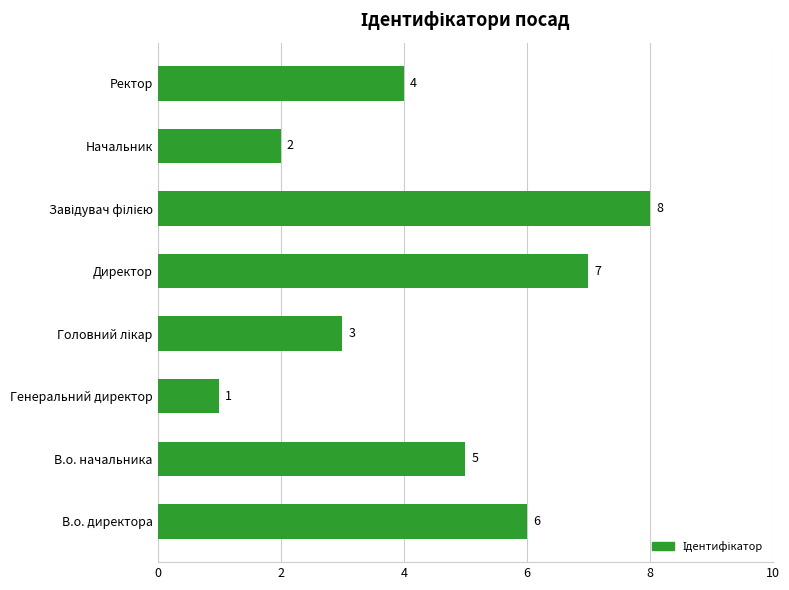

What is the sum of the values at Начальник and Директор?

9